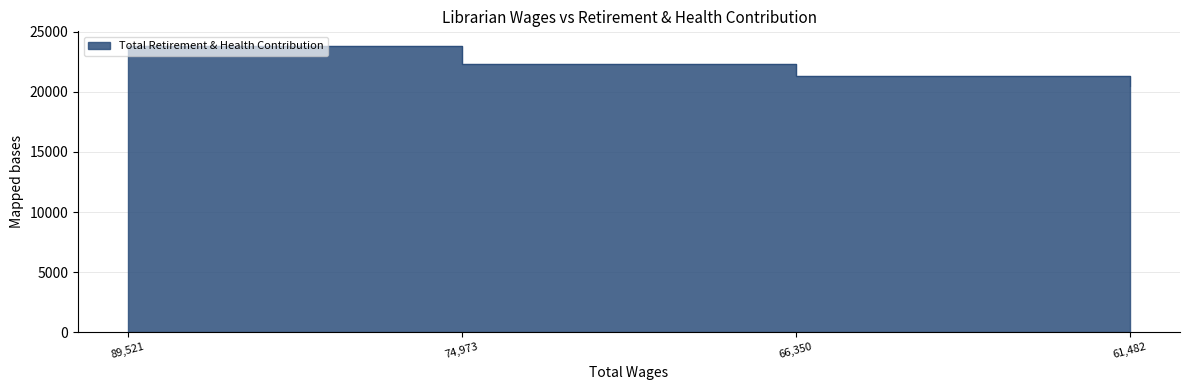

Rank the categories by value from lowest to highest.

61482.0, 66350.0, 74973.0, 89521.0